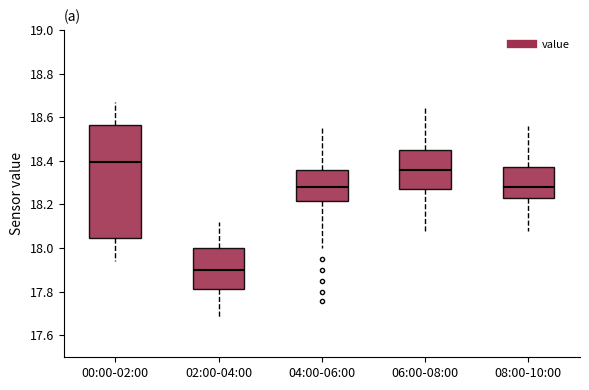

Which box is the tallest, from its lower edge to its upper edge?

00:00-02:00